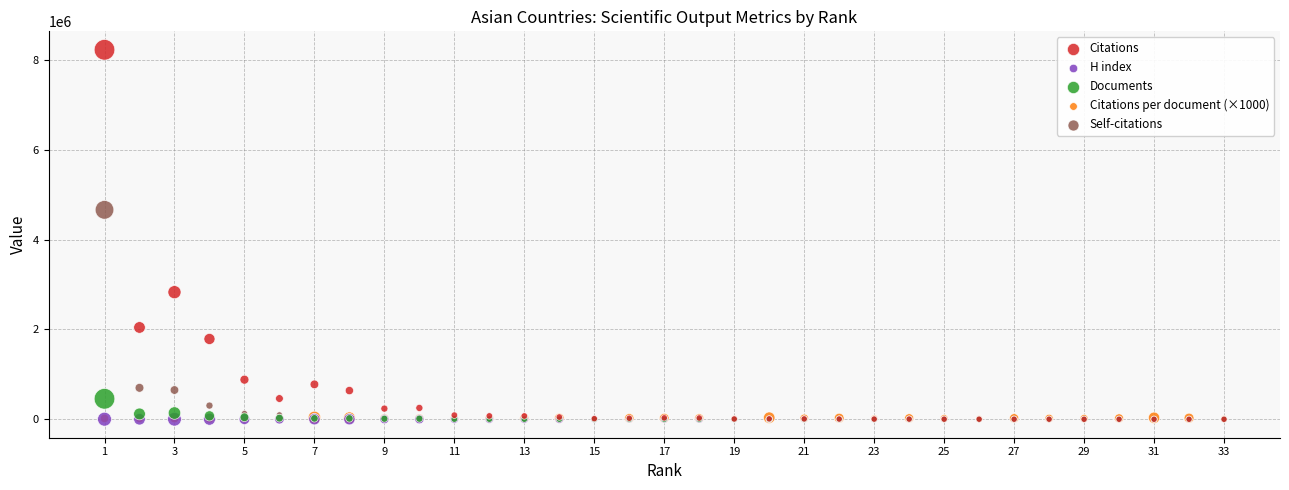

Which series has the largest Y range (max minus min)?

Citations